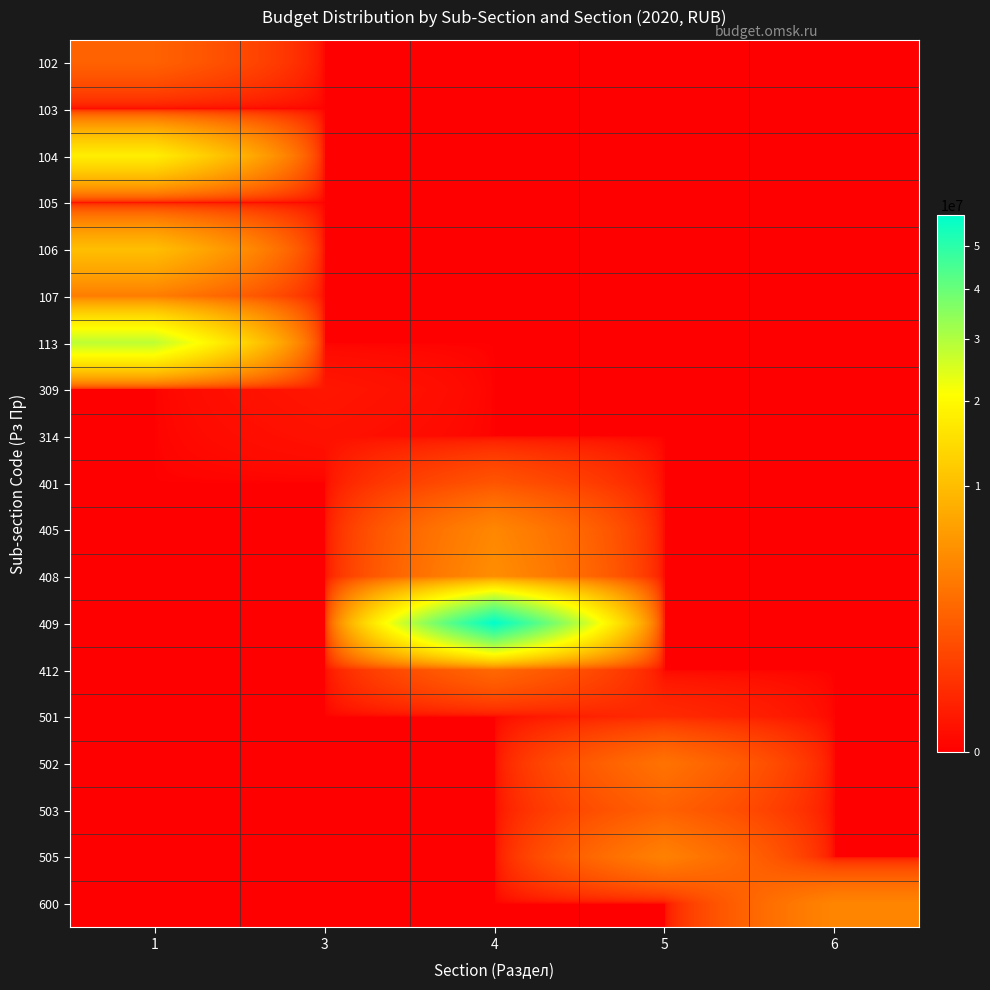

Which series has the largest total across all categories?

409